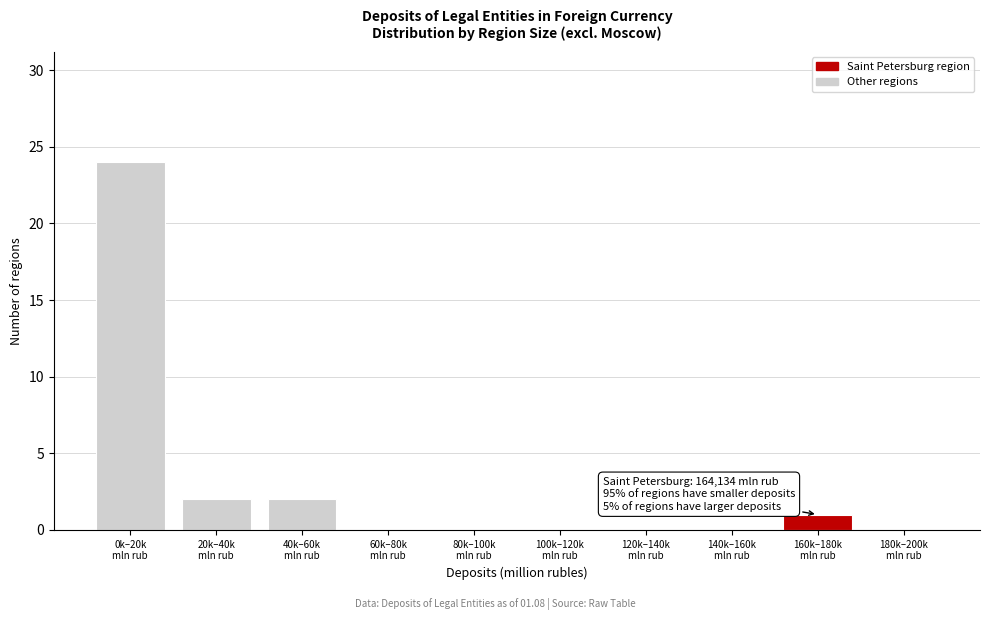

What is the sum of all values?

29